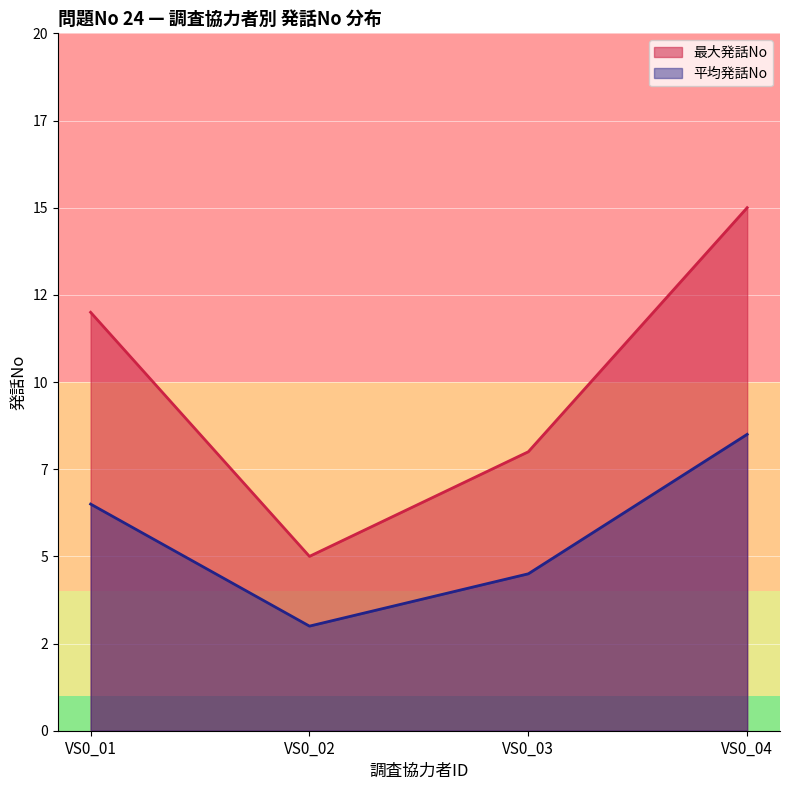

What are all the series names shown in the legend?

最大発話No, 平均発話No